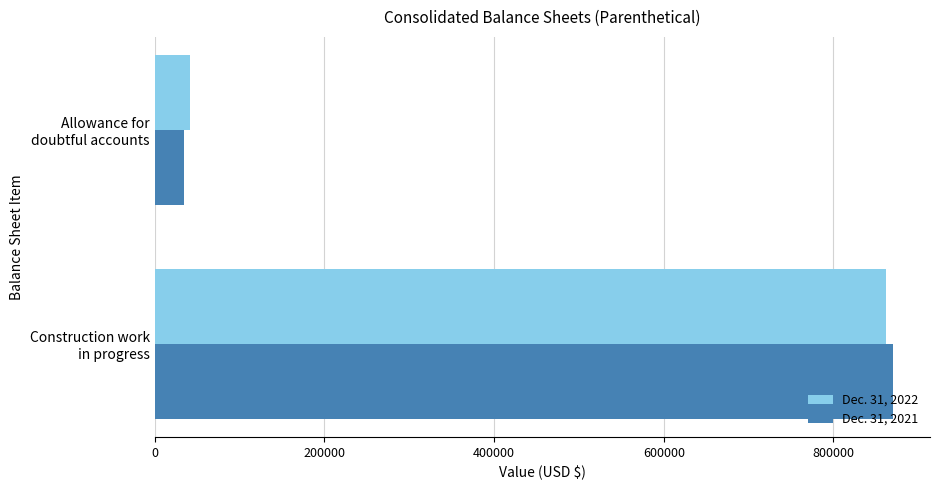

What is the difference between the maximum and minimum values in the Dec. 31, 2022 series?

819839